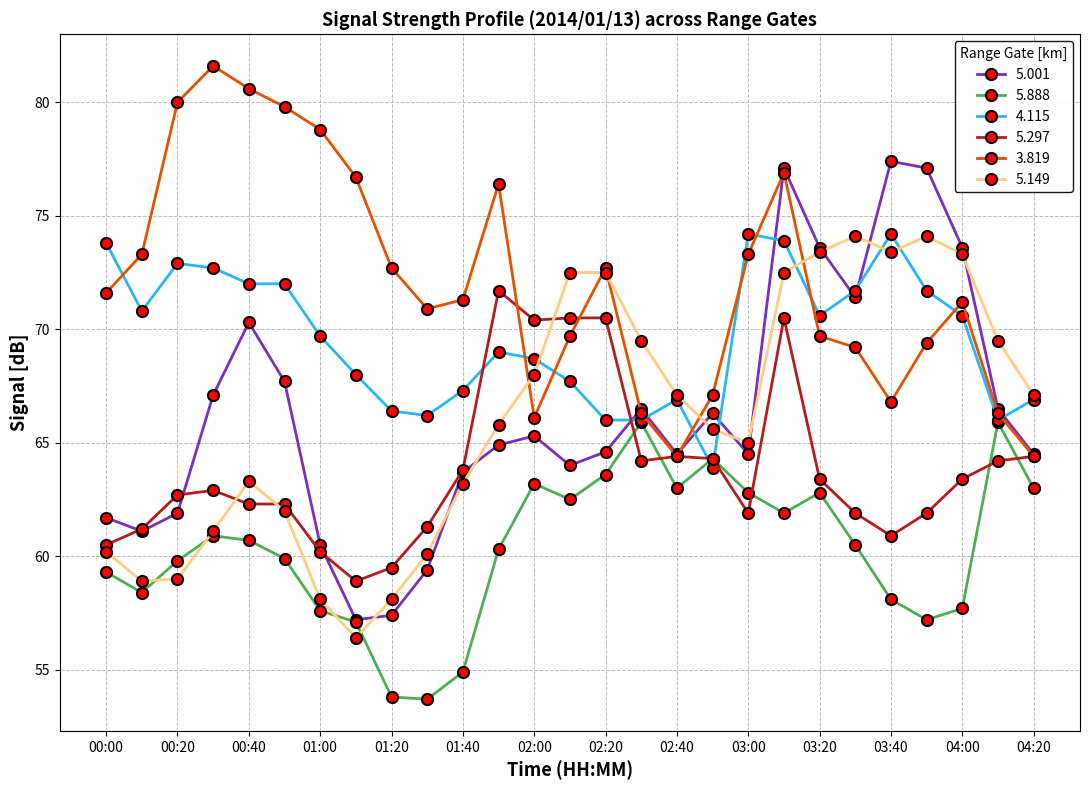

Which series has the largest total across all categories?

3.819